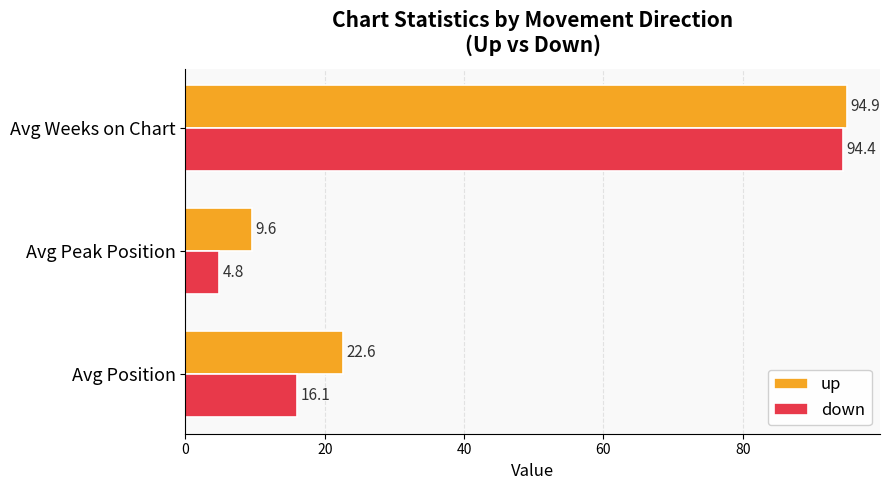

Rank the series by their maximum value, from highest to lowest.

up, down